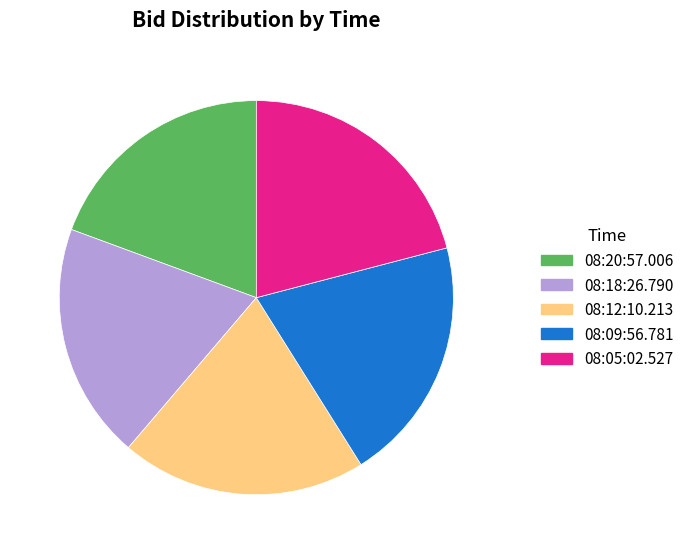

Is 08:09:56.781 the majority of the pie?

No